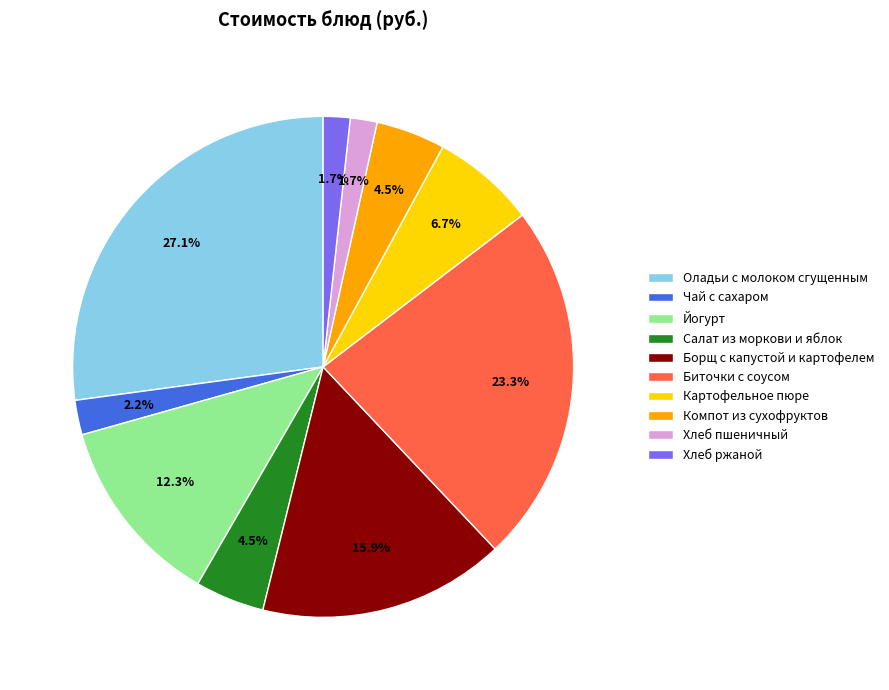

To the nearest percent, what percentage of the pie is Борщ с капустой и картофелем?

16%